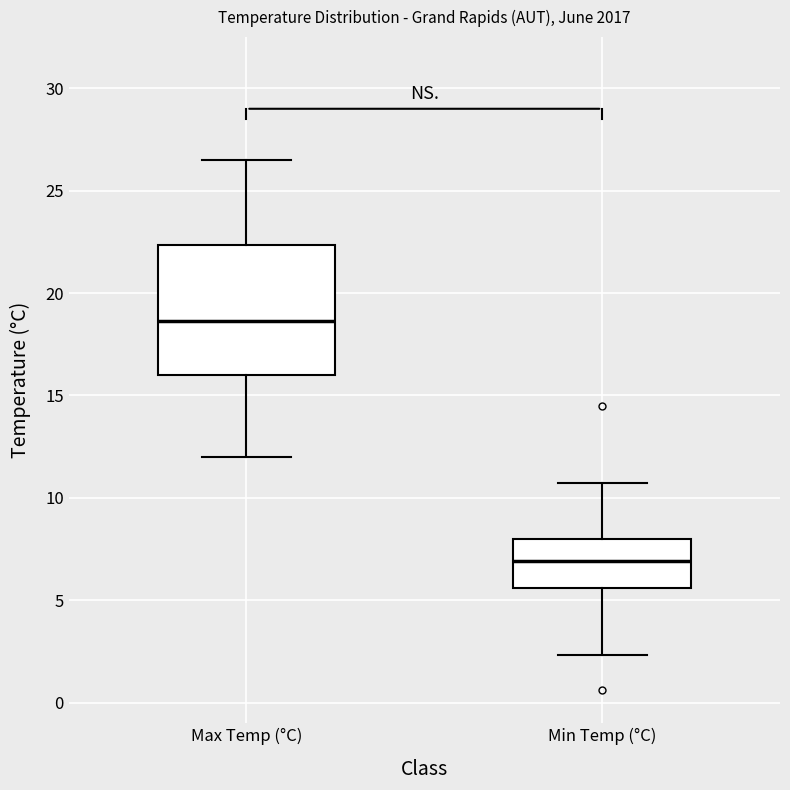

Which box's median line is the highest?

Max Temp (°C)